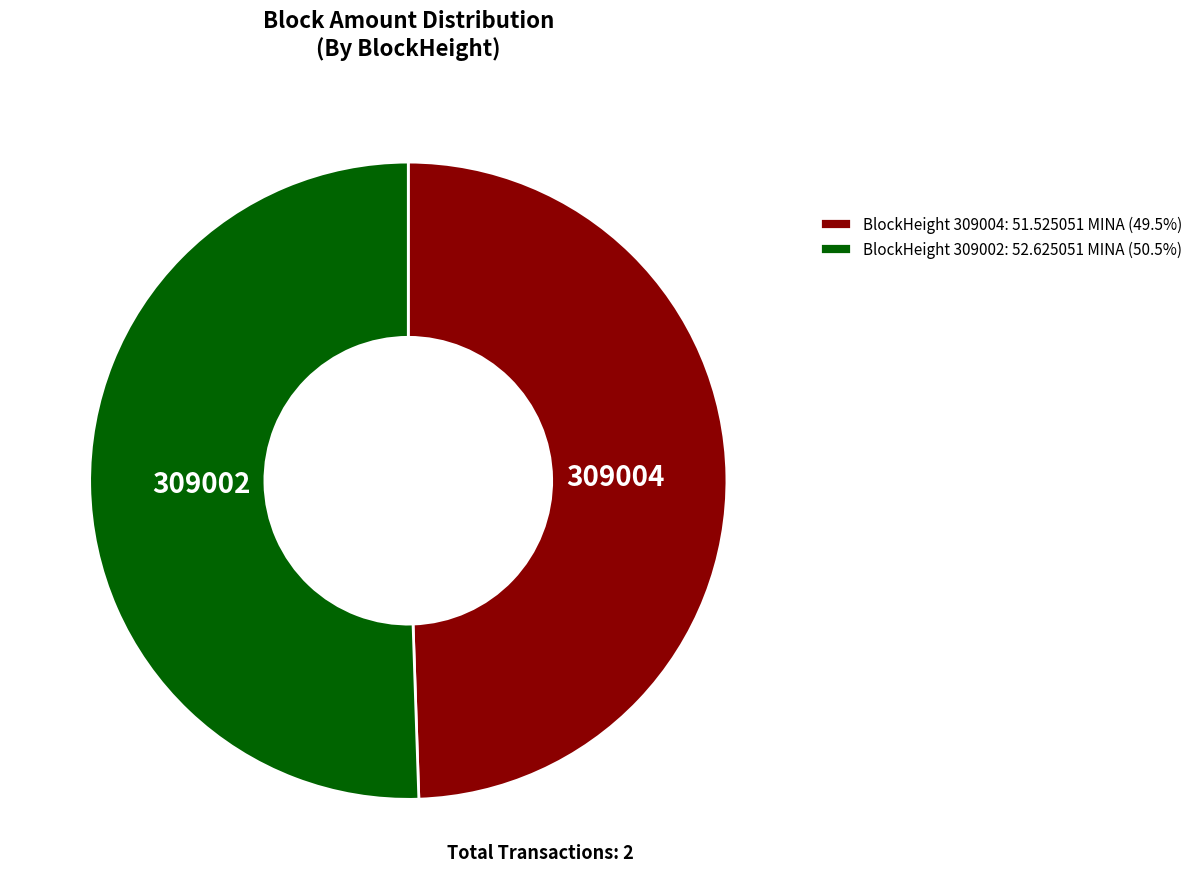

Approximately how many times larger is the value at BlockHeight 309002: 52.625051 MINA (50.5%) compared to BlockHeight 309004: 51.525051 MINA (49.5%)?

1.0